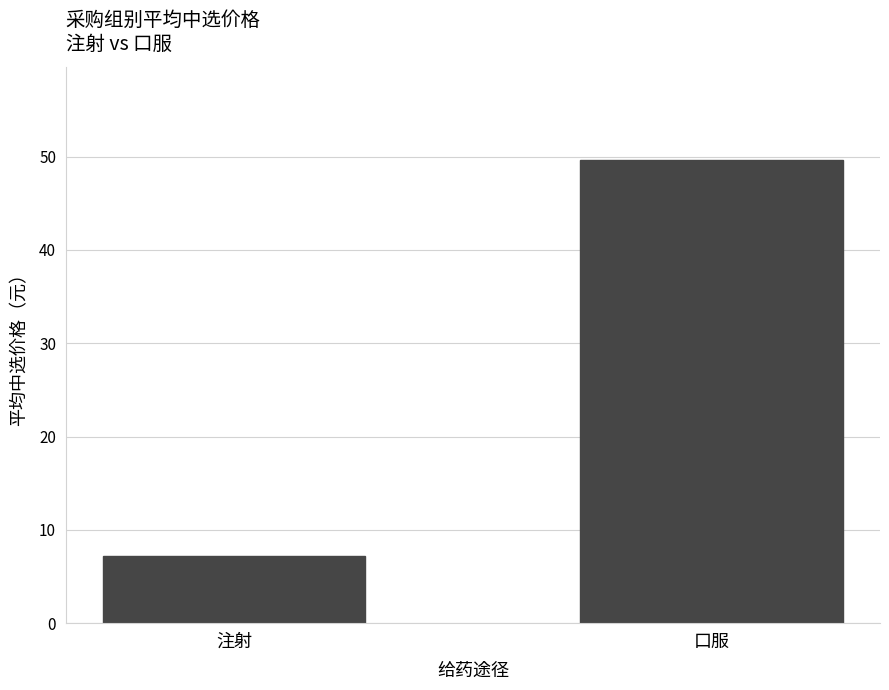

What is the difference between the maximum and minimum values?

42.5